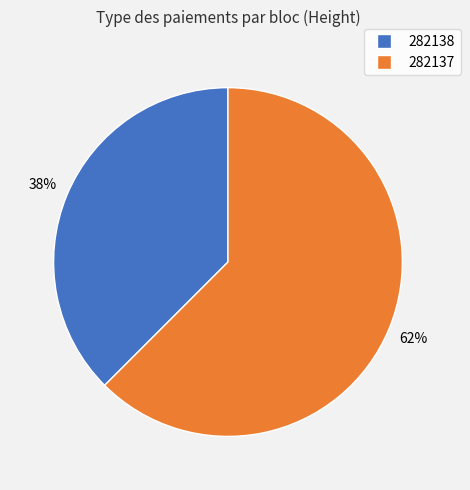

Combined, do 282137 and 282138 account for over 50%?

Yes